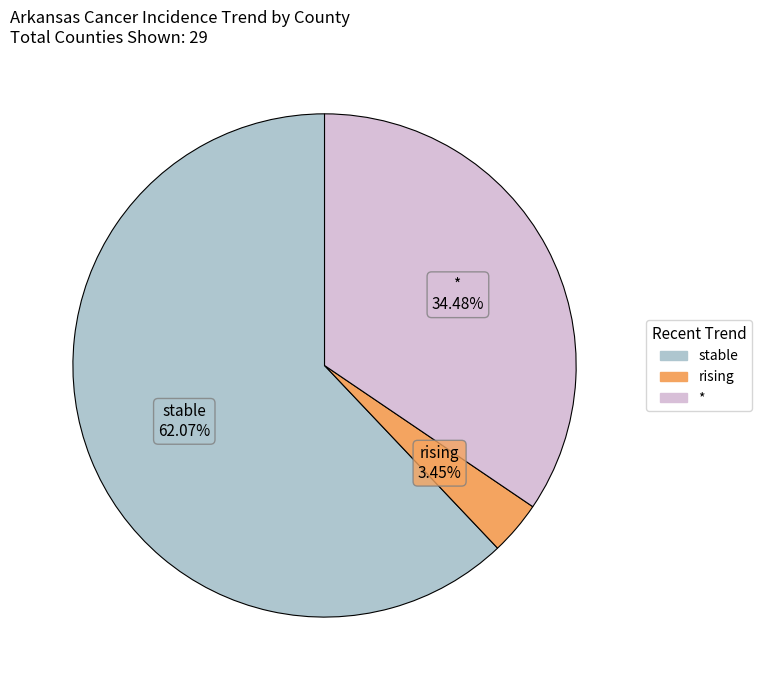

What percentage is the rising slice, to the nearest percent?

3%